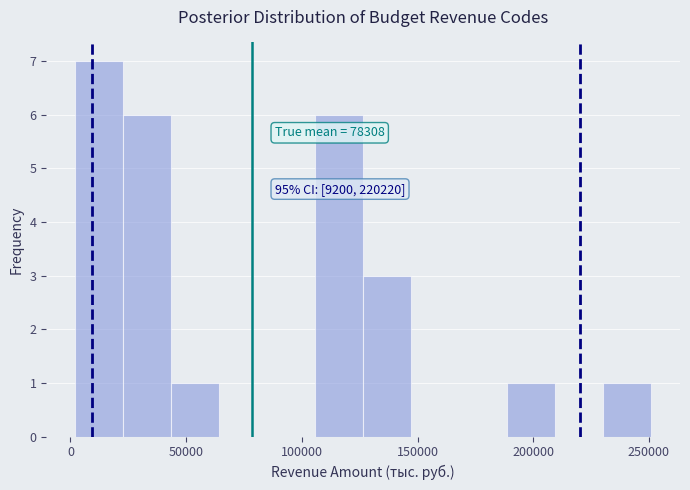

Which range on the x-axis has the tallest bar?

0 to 25000